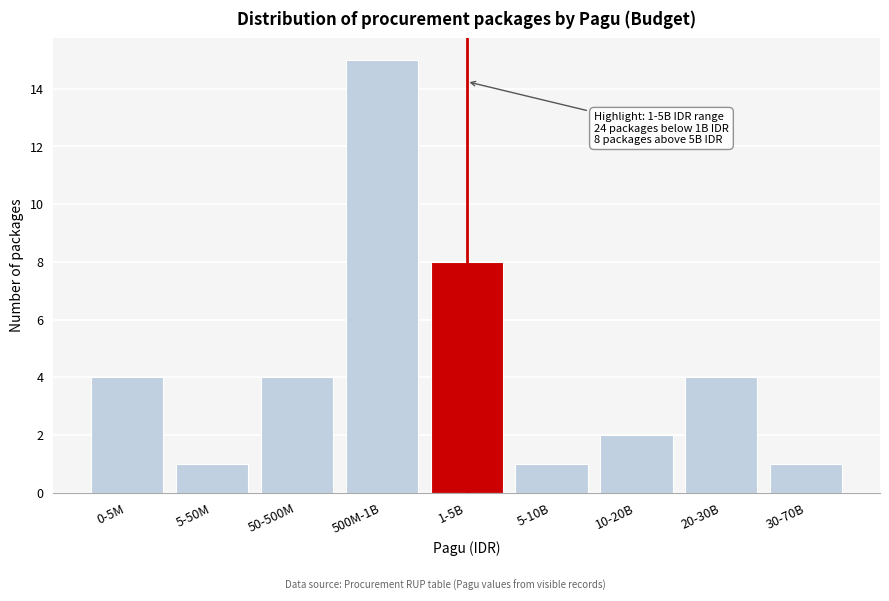

Reading left to right, transcribe all the data shown in this chart.

0-5M=4	5-50M=1	50-500M=4	500M-1B=15	1-5B=8	5-10B=1	10-20B=2	20-30B=4	30-70B=1